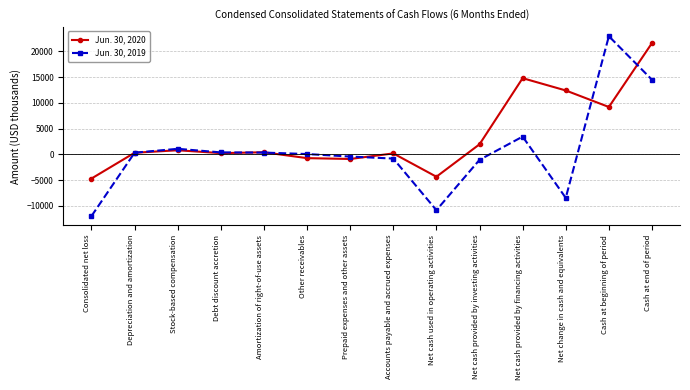

Count the number of data series in this chart.

2